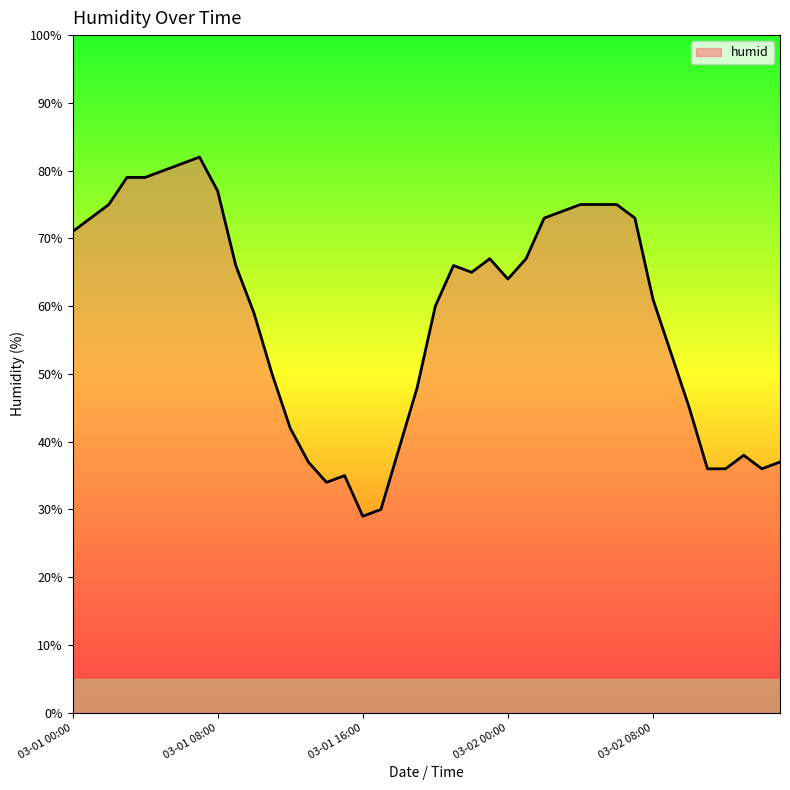

What is the greatest value displayed?

82